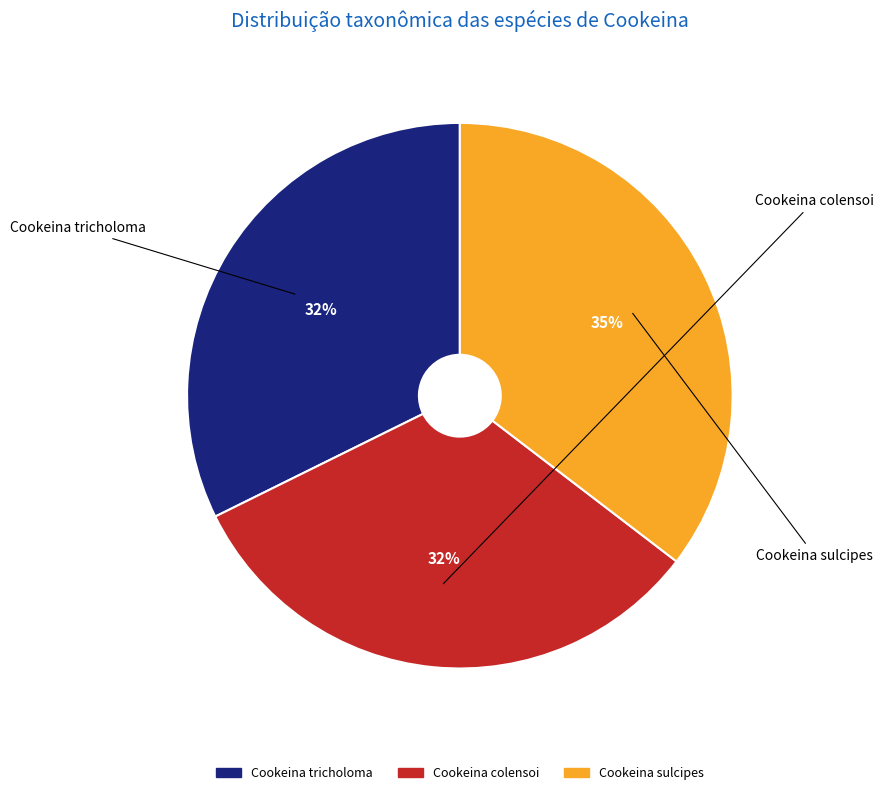

Is the sum of Cookeina tricholoma and Cookeina sulcipes greater than half?

Yes